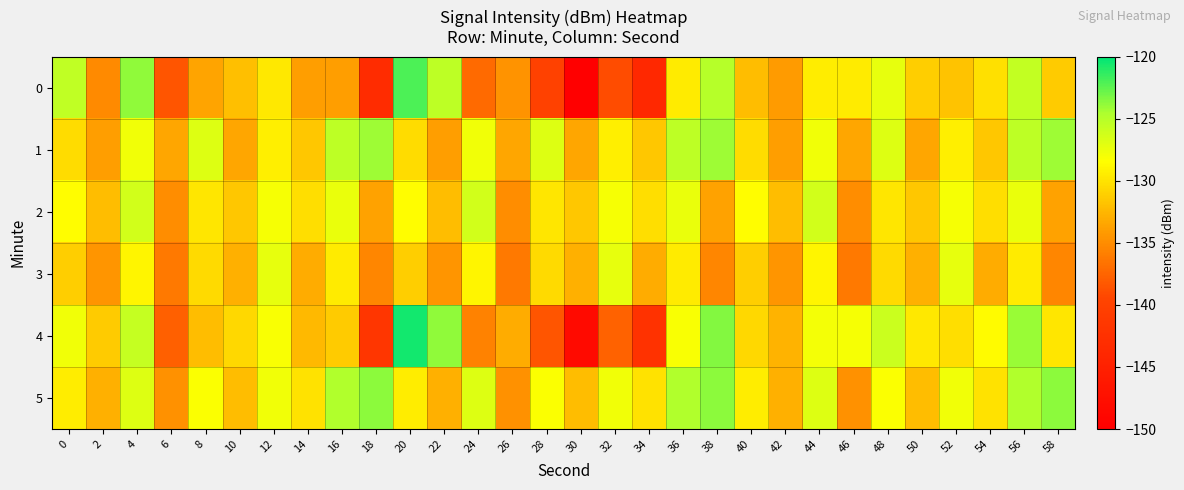

What is the smallest value displayed?

-149.8